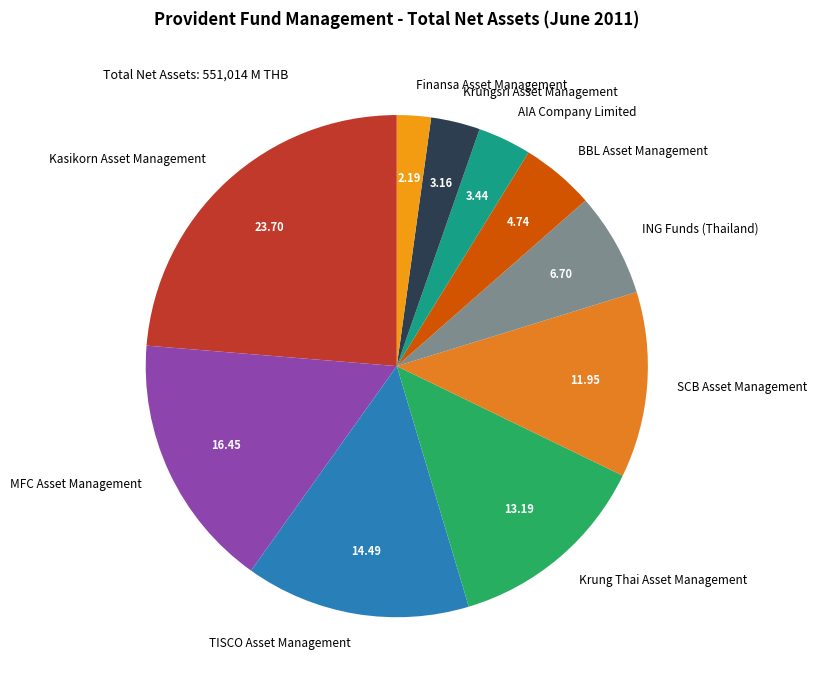

Is the sum of TISCO Asset Management and AIA Company Limited greater than half?

No